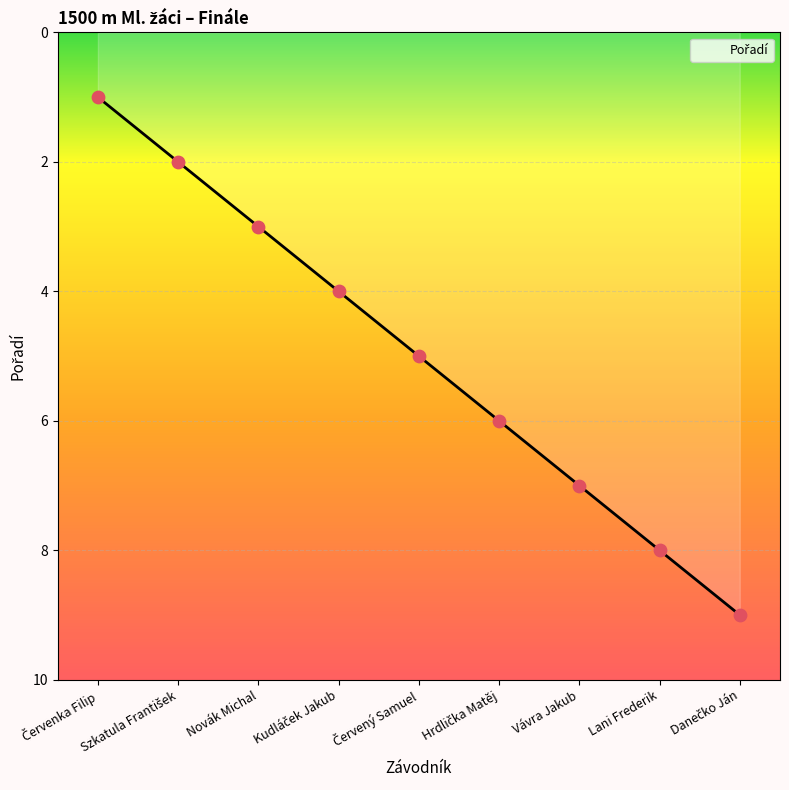

What is the approximate value at Vávra Jakub?

7